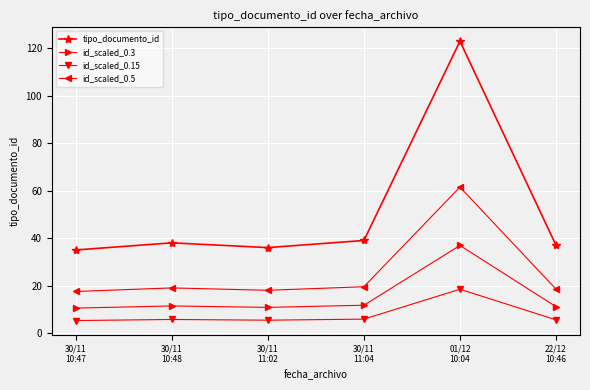

List the series in order of their peak value, highest first.

tipo_documento_id, id_scaled_0.5, id_scaled_0.3, id_scaled_0.15